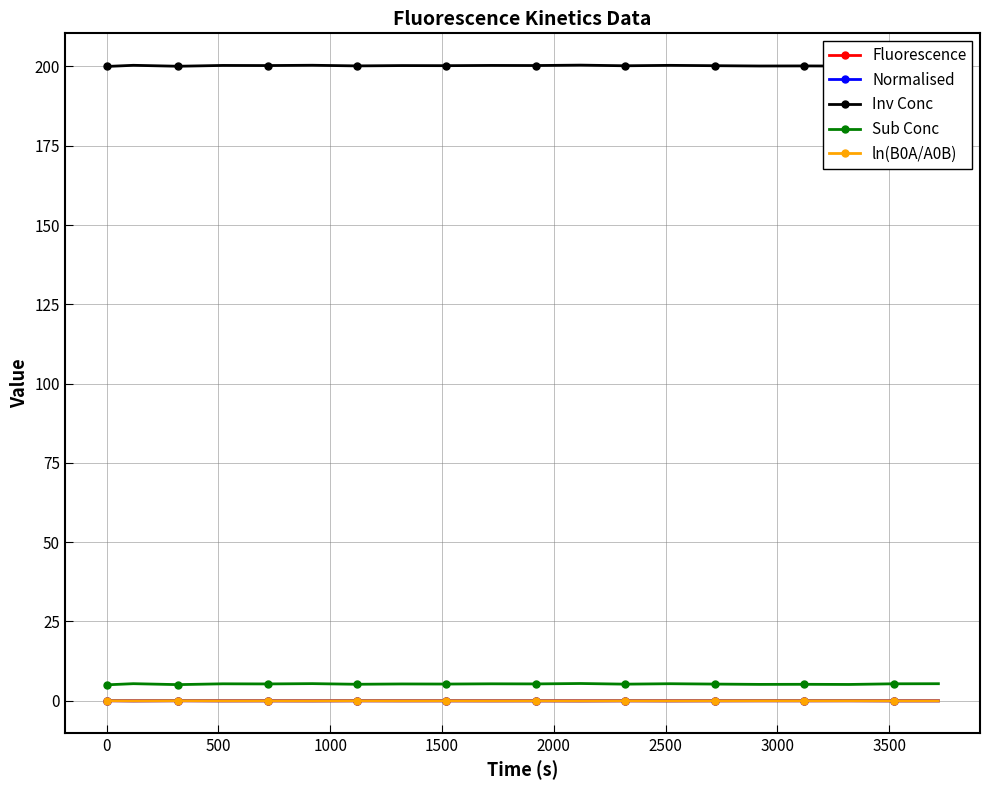

What is the lowest value of the Sub Conc series?

5.0